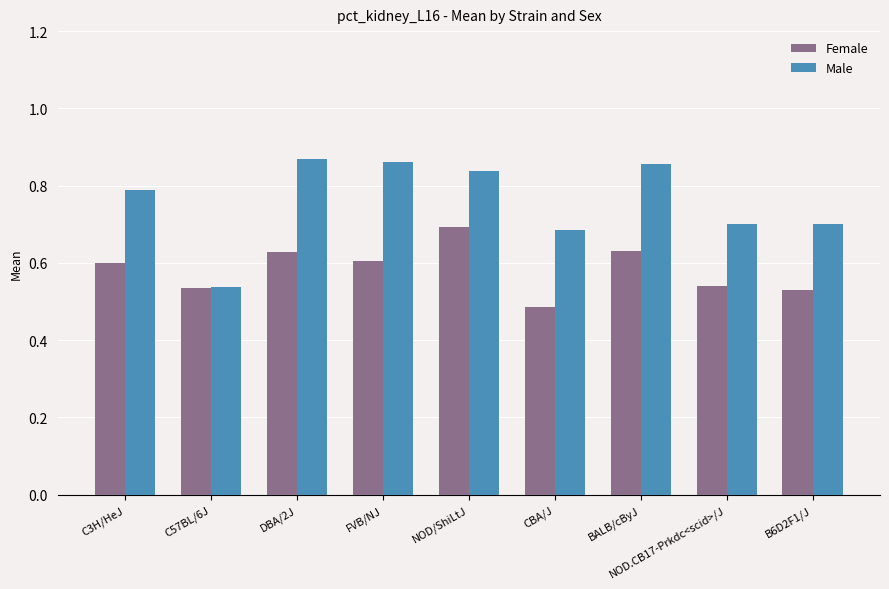

How many groups of bars are there?

9